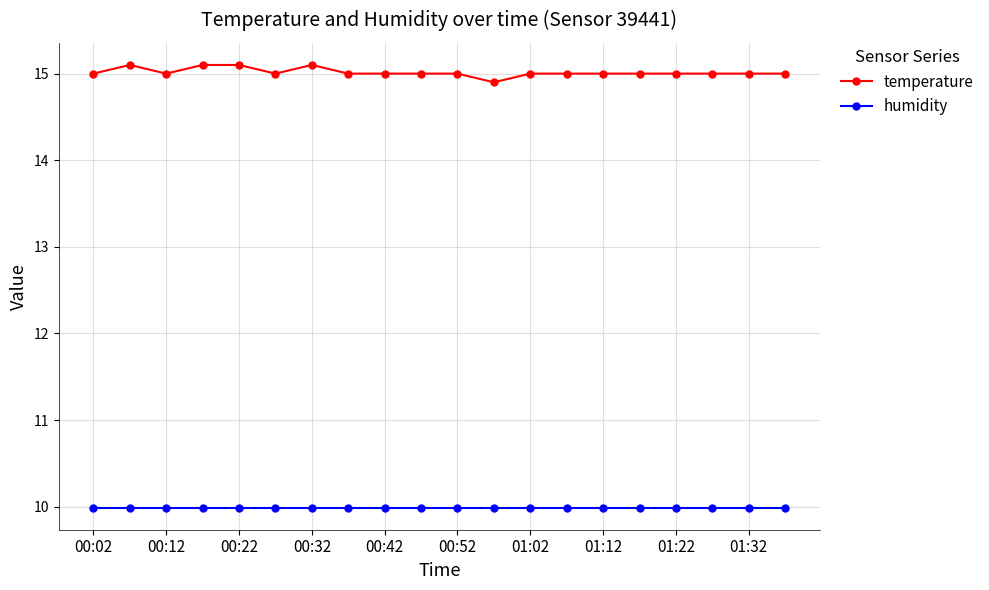

How many lines are shown in the chart?

2